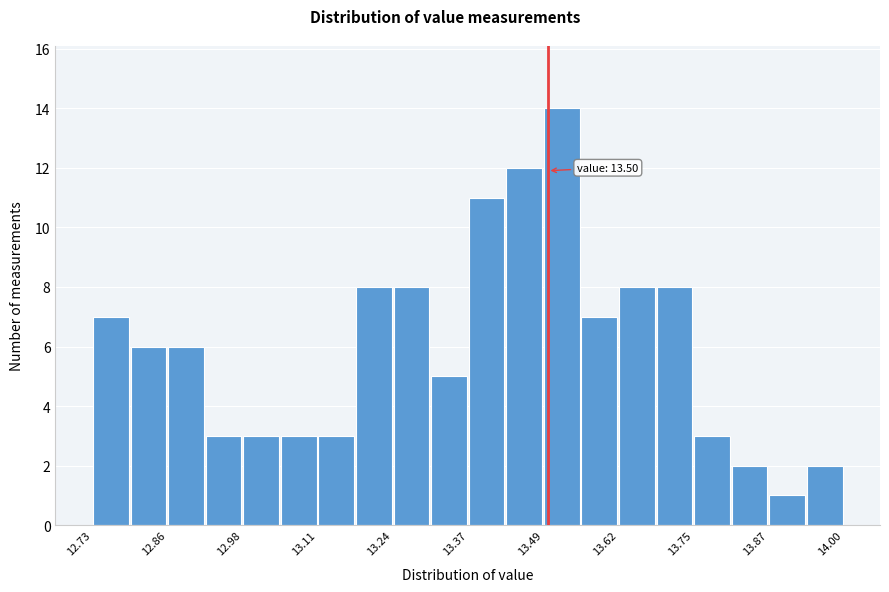

Read against the x-axis, roughly where is the centre of the tallest bar?

13.52